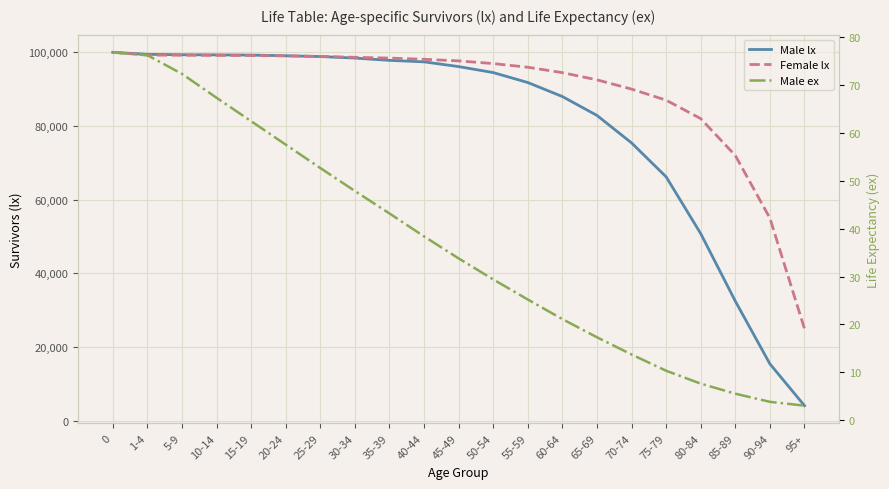

What is the maximum value shown in the chart?

100000.0